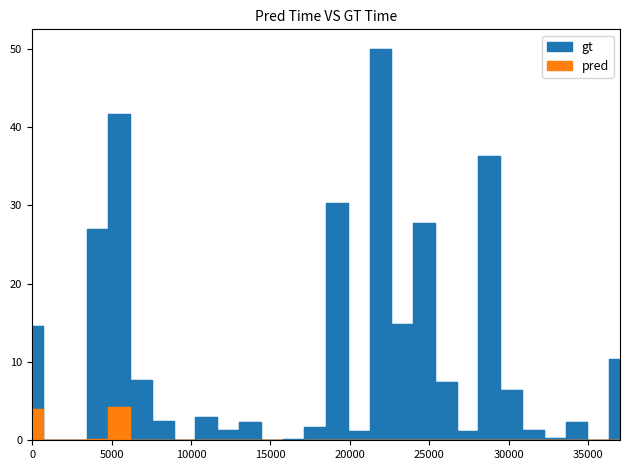

True or false: pred and gt intersect in this chart.

False